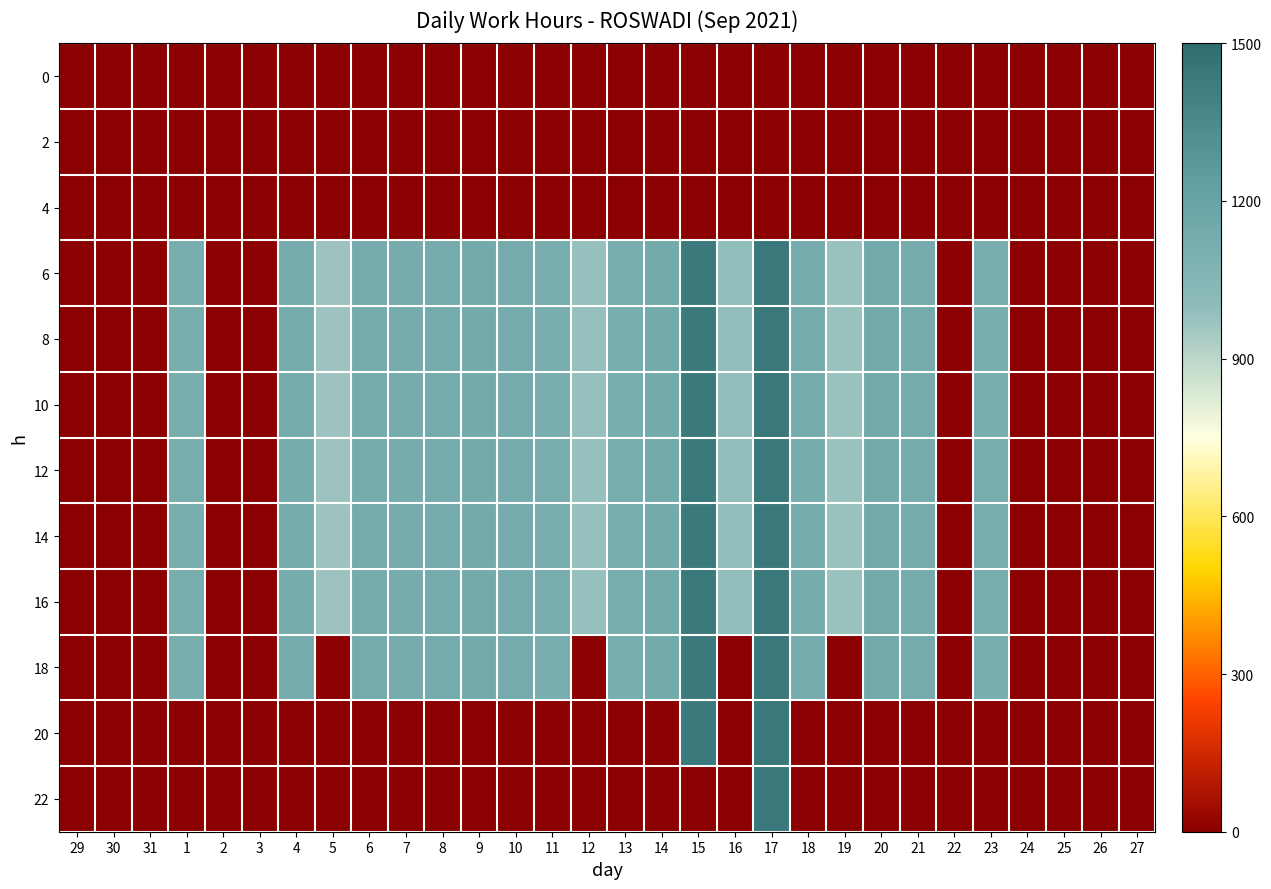

Reading left to right, extract all data points from this chart.

0: 29=0.0	30=0.0	31=0.0	1=0.0	2=0.0	3=0.0	4=0.0	5=0.0	6=0.0	7=0.0	8=0.0	9=0.0	10=0.0	11=0.0	12=0.0	13=0.0	14=0.0	15=0.0	16=0.0	17=0.0	18=0.0	19=0.0	20=0.0	21=0.0	22=0.0	23=0.0	24=0.0	25=0.0	26=0.0	27=0.0
2: 29=0.0	30=0.0	31=0.0	1=0.0	2=0.0	3=0.0	4=0.0	5=0.0	6=0.0	7=0.0	8=0.0	9=0.0	10=0.0	11=0.0	12=0.0	13=0.0	14=0.0	15=0.0	16=0.0	17=0.0	18=0.0	19=0.0	20=0.0	21=0.0	22=0.0	23=0.0	24=0.0	25=0.0	26=0.0	27=0.0
4: 29=0.0	30=0.0	31=0.0	1=0.0	2=0.0	3=0.0	4=0.0	5=0.0	6=0.0	7=0.0	8=0.0	9=0.0	10=0.0	11=0.0	12=0.0	13=0.0	14=0.0	15=0.0	16=0.0	17=0.0	18=0.0	19=0.0	20=0.0	21=0.0	22=0.0	23=0.0	24=0.0	25=0.0	26=0.0	27=0.0
6: 29=0.0	30=0.0	31=0.0	1=1119.0	2=0.0	3=0.0	4=1130.0	5=970.0	6=1134.0	7=1130.0	8=1136.0	9=1140.0	10=1136.0	11=1123.0	12=982.0	13=1120.0	14=1138.0	15=1434.0	16=993.0	17=1441.0	18=1129.0	19=976.0	20=1144.0	21=1136.0	22=0.0	23=1124.0	24=0.0	25=0.0	26=0.0	27=0.0
8: 29=0.0	30=0.0	31=0.0	1=1119.0	2=0.0	3=0.0	4=1130.0	5=970.0	6=1134.0	7=1130.0	8=1136.0	9=1140.0	10=1136.0	11=1123.0	12=982.0	13=1120.0	14=1138.0	15=1434.0	16=993.0	17=1441.0	18=1129.0	19=976.0	20=1144.0	21=1136.0	22=0.0	23=1124.0	24=0.0	25=0.0	26=0.0	27=0.0
10: 29=0.0	30=0.0	31=0.0	1=1119.0	2=0.0	3=0.0	4=1130.0	5=970.0	6=1134.0	7=1130.0	8=1136.0	9=1140.0	10=1136.0	11=1123.0	12=982.0	13=1120.0	14=1138.0	15=1434.0	16=993.0	17=1441.0	18=1129.0	19=976.0	20=1144.0	21=1136.0	22=0.0	23=1124.0	24=0.0	25=0.0	26=0.0	27=0.0
12: 29=0.0	30=0.0	31=0.0	1=1119.0	2=0.0	3=0.0	4=1130.0	5=970.0	6=1134.0	7=1130.0	8=1136.0	9=1140.0	10=1136.0	11=1123.0	12=982.0	13=1120.0	14=1138.0	15=1434.0	16=993.0	17=1441.0	18=1129.0	19=976.0	20=1144.0	21=1136.0	22=0.0	23=1124.0	24=0.0	25=0.0	26=0.0	27=0.0
14: 29=0.0	30=0.0	31=0.0	1=1119.0	2=0.0	3=0.0	4=1130.0	5=970.0	6=1134.0	7=1130.0	8=1136.0	9=1140.0	10=1136.0	11=1123.0	12=982.0	13=1120.0	14=1138.0	15=1434.0	16=993.0	17=1441.0	18=1129.0	19=976.0	20=1144.0	21=1136.0	22=0.0	23=1124.0	24=0.0	25=0.0	26=0.0	27=0.0
16: 29=0.0	30=0.0	31=0.0	1=1119.0	2=0.0	3=0.0	4=1130.0	5=970.0	6=1134.0	7=1130.0	8=1136.0	9=1140.0	10=1136.0	11=1123.0	12=982.0	13=1120.0	14=1138.0	15=1434.0	16=993.0	17=1441.0	18=1129.0	19=976.0	20=1144.0	21=1136.0	22=0.0	23=1124.0	24=0.0	25=0.0	26=0.0	27=0.0
18: 29=0.0	30=0.0	31=0.0	1=1119.0	2=0.0	3=0.0	4=1130.0	5=0.0	6=1134.0	7=1130.0	8=1136.0	9=1140.0	10=1136.0	11=1123.0	12=0.0	13=1120.0	14=1138.0	15=1434.0	16=0.0	17=1441.0	18=1129.0	19=0.0	20=1144.0	21=1136.0	22=0.0	23=1124.0	24=0.0	25=0.0	26=0.0	27=0.0
20: 29=0.0	30=0.0	31=0.0	1=0.0	2=0.0	3=0.0	4=0.0	5=0.0	6=0.0	7=0.0	8=0.0	9=0.0	10=0.0	11=0.0	12=0.0	13=0.0	14=0.0	15=1434.0	16=0.0	17=1441.0	18=0.0	19=0.0	20=0.0	21=0.0	22=0.0	23=0.0	24=0.0	25=0.0	26=0.0	27=0.0
22: 29=0.0	30=0.0	31=0.0	1=0.0	2=0.0	3=0.0	4=0.0	5=0.0	6=0.0	7=0.0	8=0.0	9=0.0	10=0.0	11=0.0	12=0.0	13=0.0	14=0.0	15=0.0	16=0.0	17=1441.0	18=0.0	19=0.0	20=0.0	21=0.0	22=0.0	23=0.0	24=0.0	25=0.0	26=0.0	27=0.0